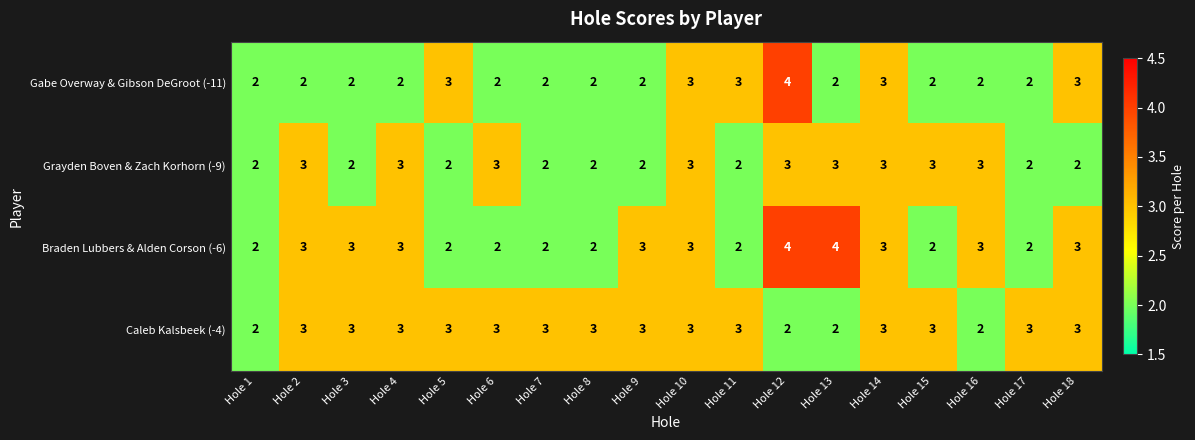

Is it true that Braden Lubbers & Alden Corson (-6) equals 3 at Hole 9?

True